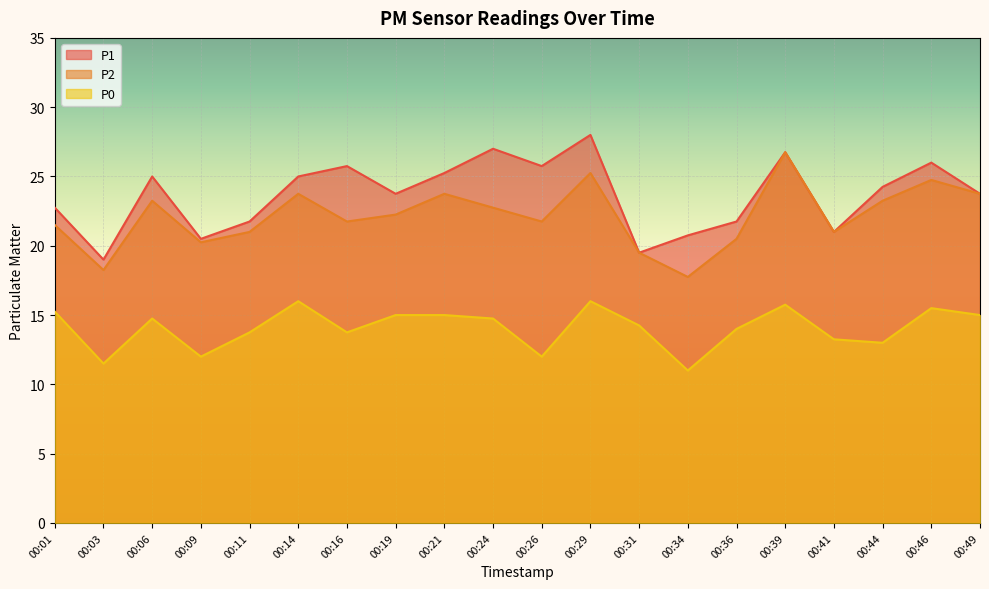

At how many categories does at least one series exceed 20?

18